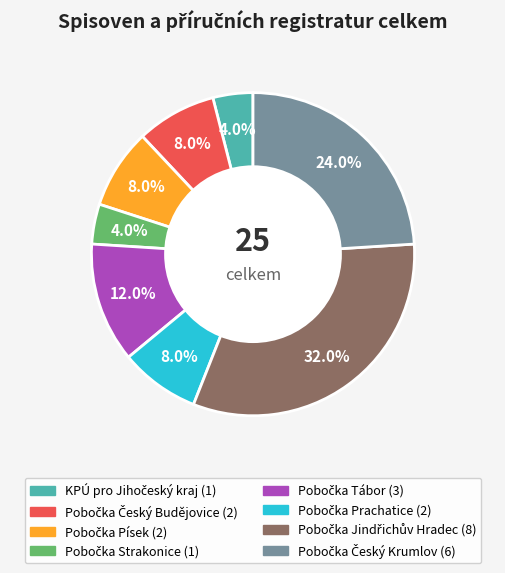

How many slices are in this pie chart?

8